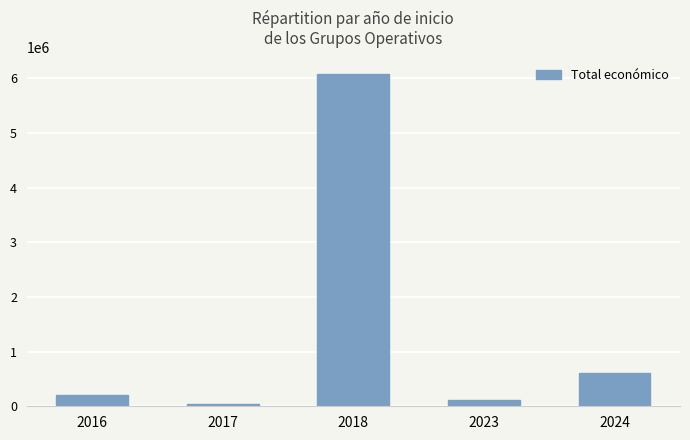

How many bars are there in total?

5